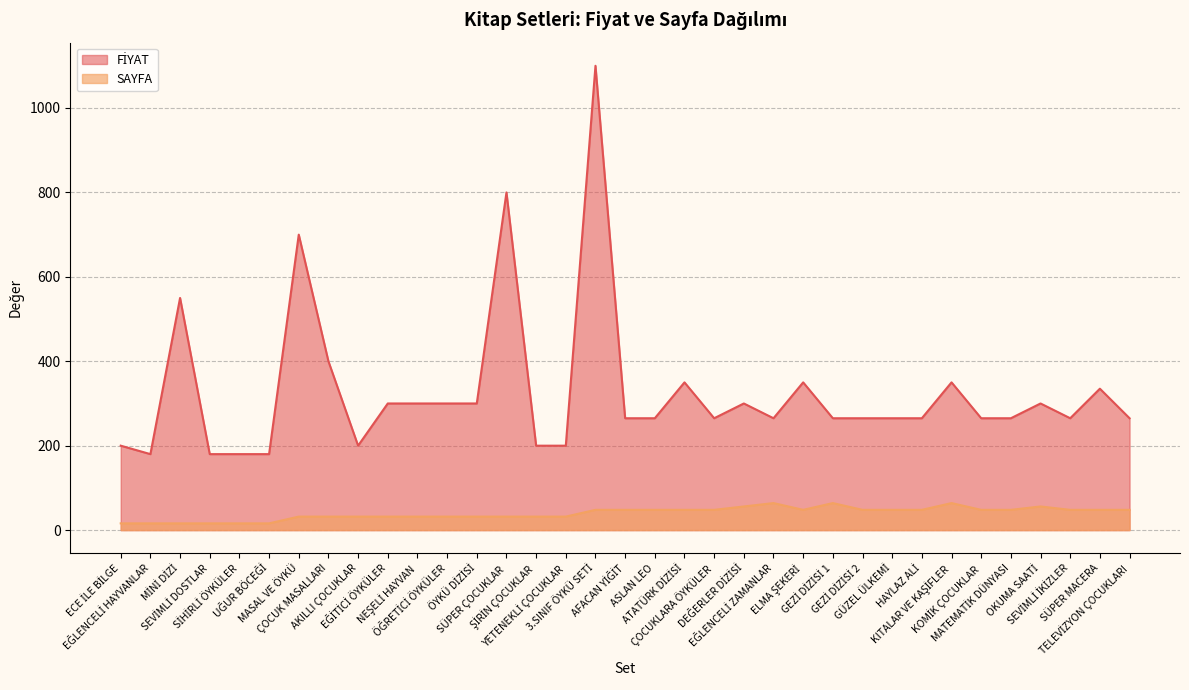

Rank the series by their maximum value, from highest to lowest.

FİYAT, SAYFA